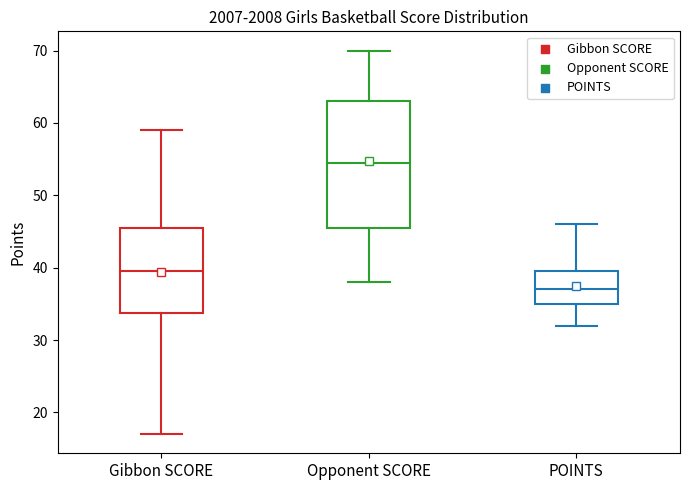

Reading left to right, read every box against the y-axis: the position of its median line, the range the box covers, and the ends of its whiskers. The values are not printed on the chart, so give them approximately, as read against the axis.

Gibbon SCORE: median 40, box 34 to 46, whiskers 17 to 59
Opponent SCORE: median 55, box 46 to 63, whiskers 38 to 70
POINTS: median 37, box 35 to 40, whiskers 32 to 46